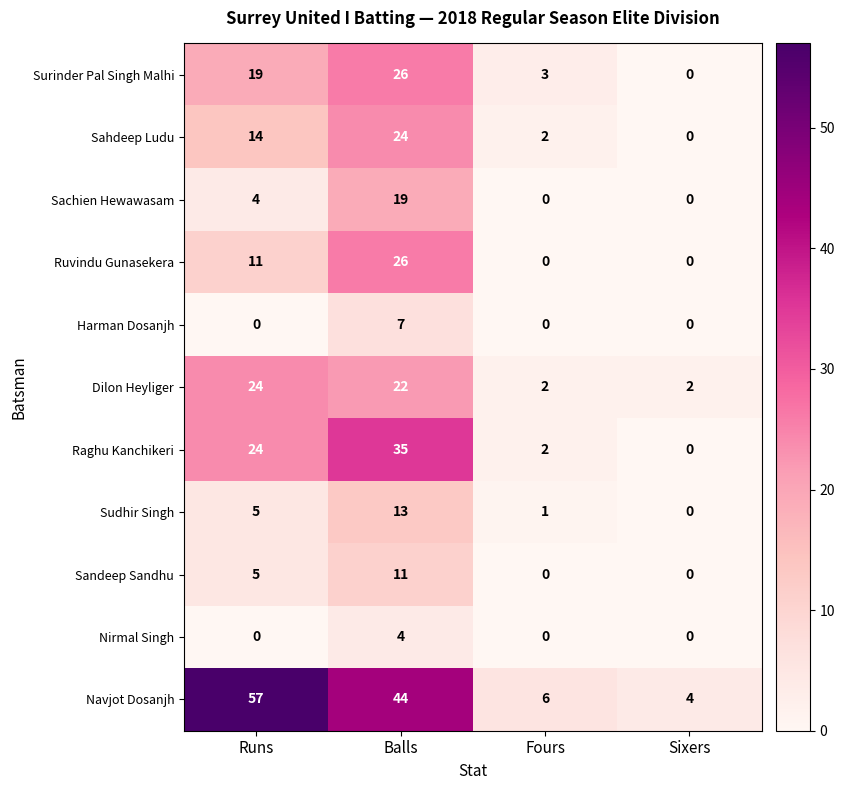

What is the difference between the maximum and minimum values in the Harman Dosanjh series?

7